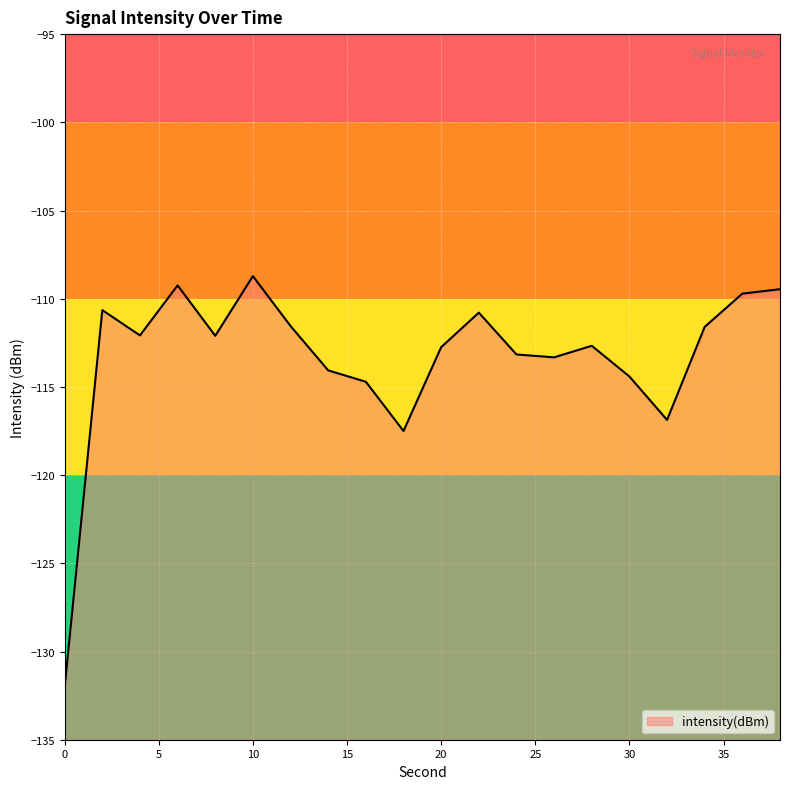

How many lines are shown in the chart?

1